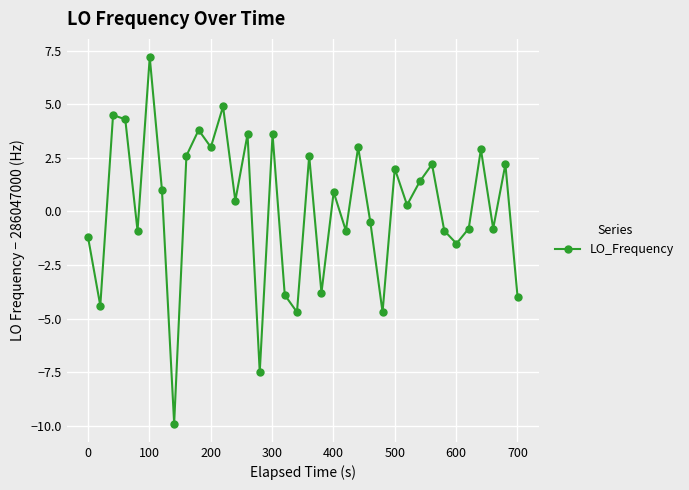

What is the value of the 30th point from the left?

-0.9